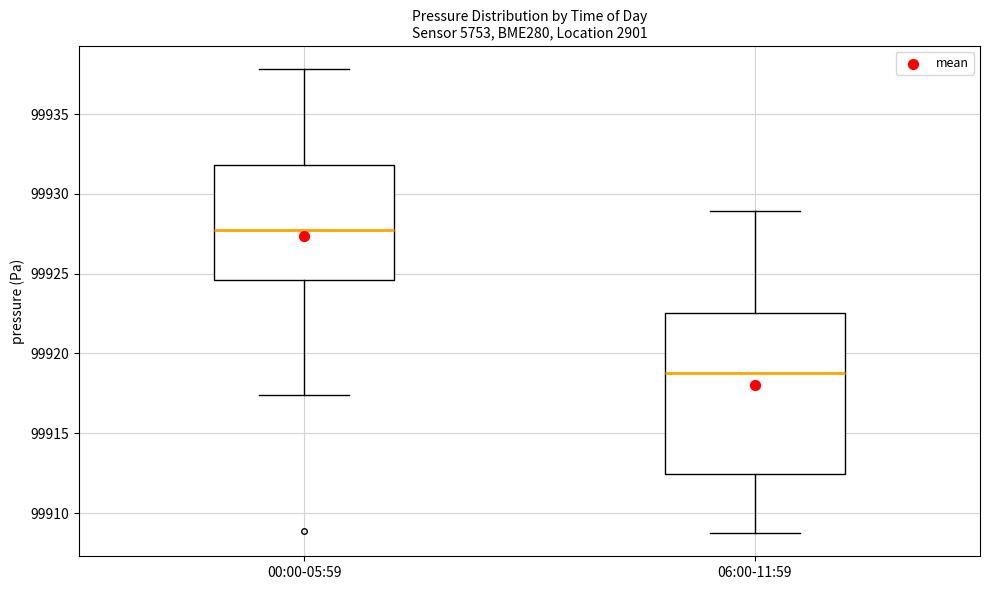

Reading left to right, read every box against the y-axis: the position of its median line, the range the box covers, and the ends of its whiskers. The values are not printed on the chart, so give them approximately, as read against the axis.

00:00-05:59: median 99927.5, box 99924.5 to 99932.0, whiskers 99917.5 to 99938.0
06:00-11:59: median 99919.0, box 99912.5 to 99922.5, whiskers 99909.0 to 99929.0